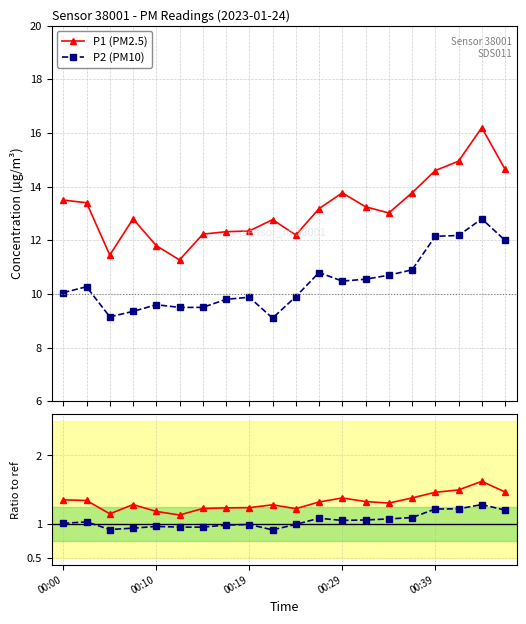

How many data points in P2 (PM10) are less than 10?

9